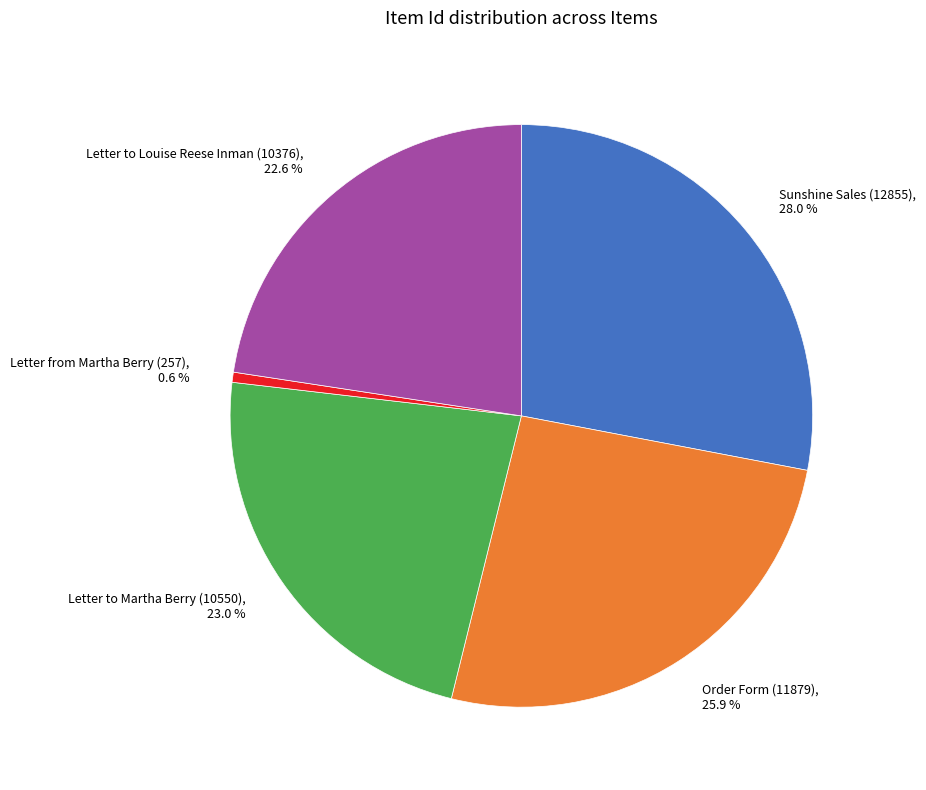

To the nearest percent, what portion does Letter to Martha Berry (10550) represent?

23%